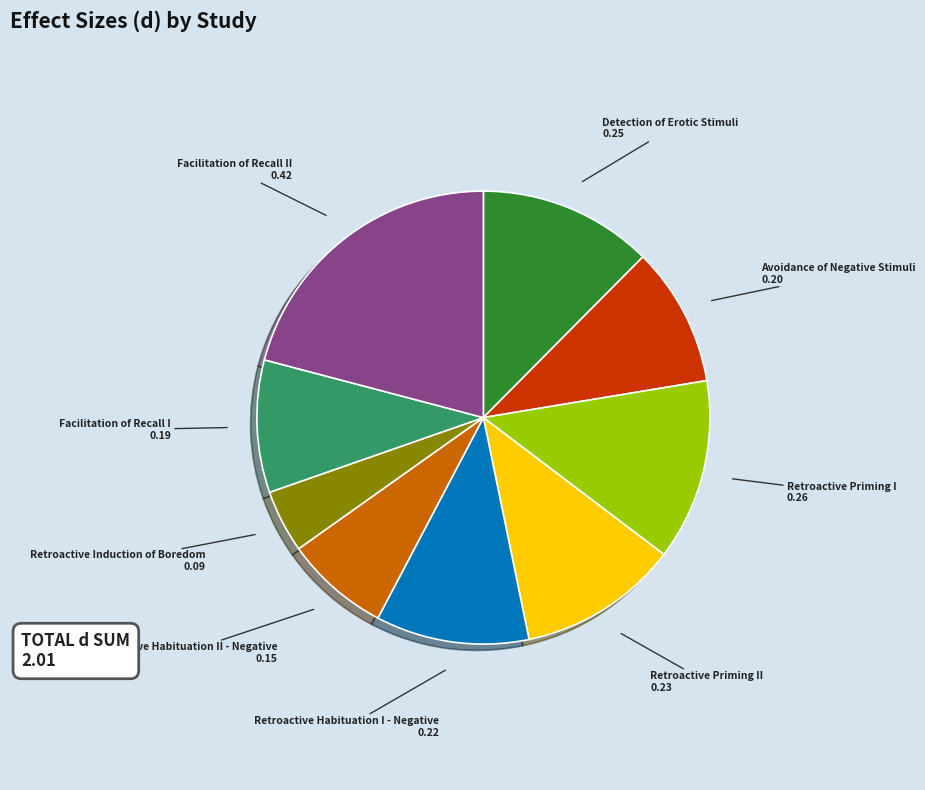

How many slices are in this pie chart?

9